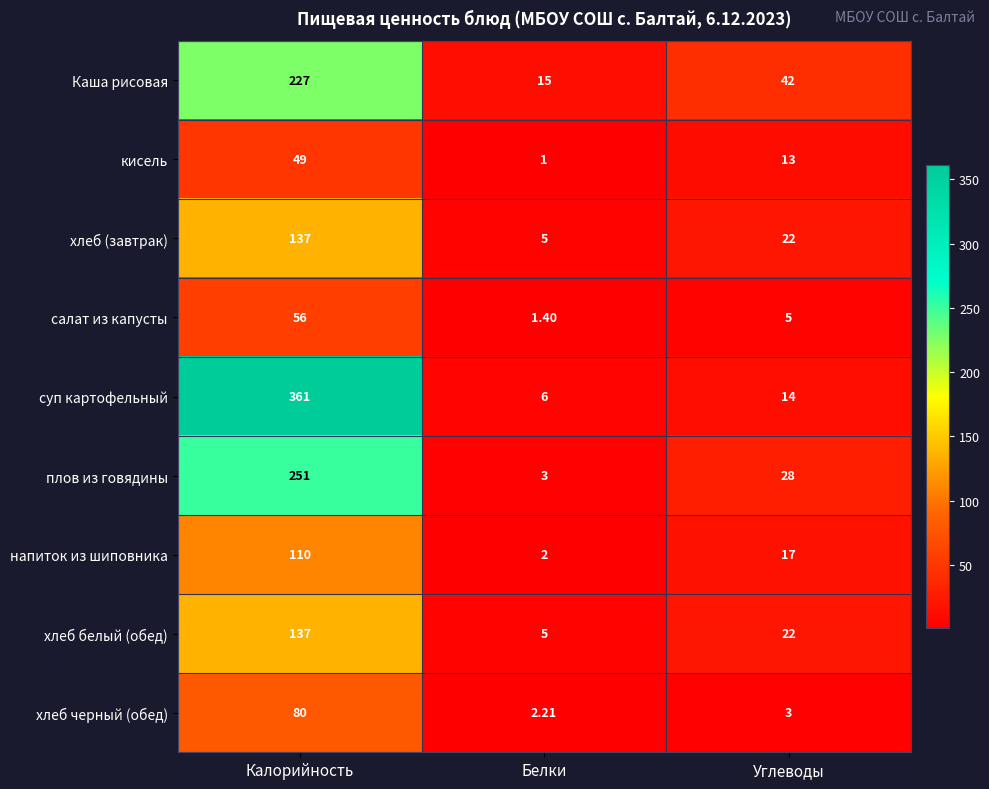

Where does the хлеб белый (обед) series first go above 22?

Калорийность